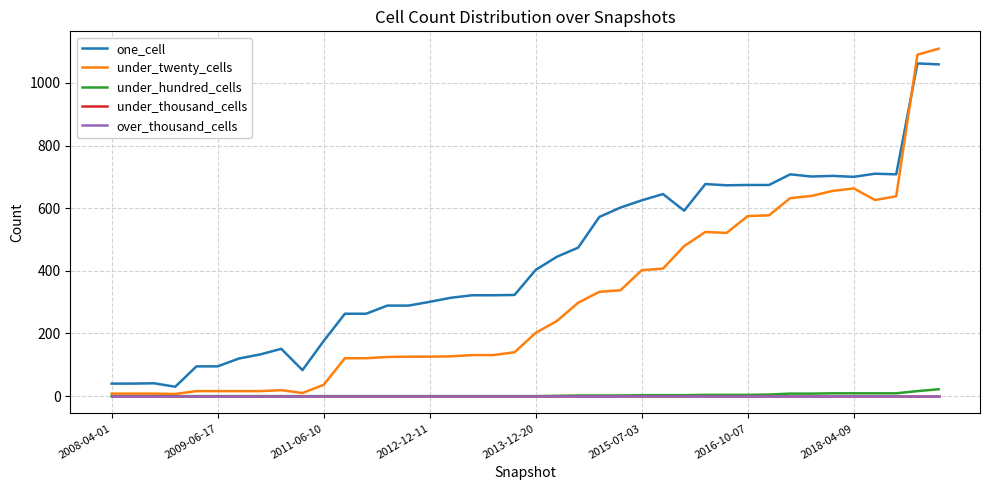

Does the chart have visible grid lines?

Yes